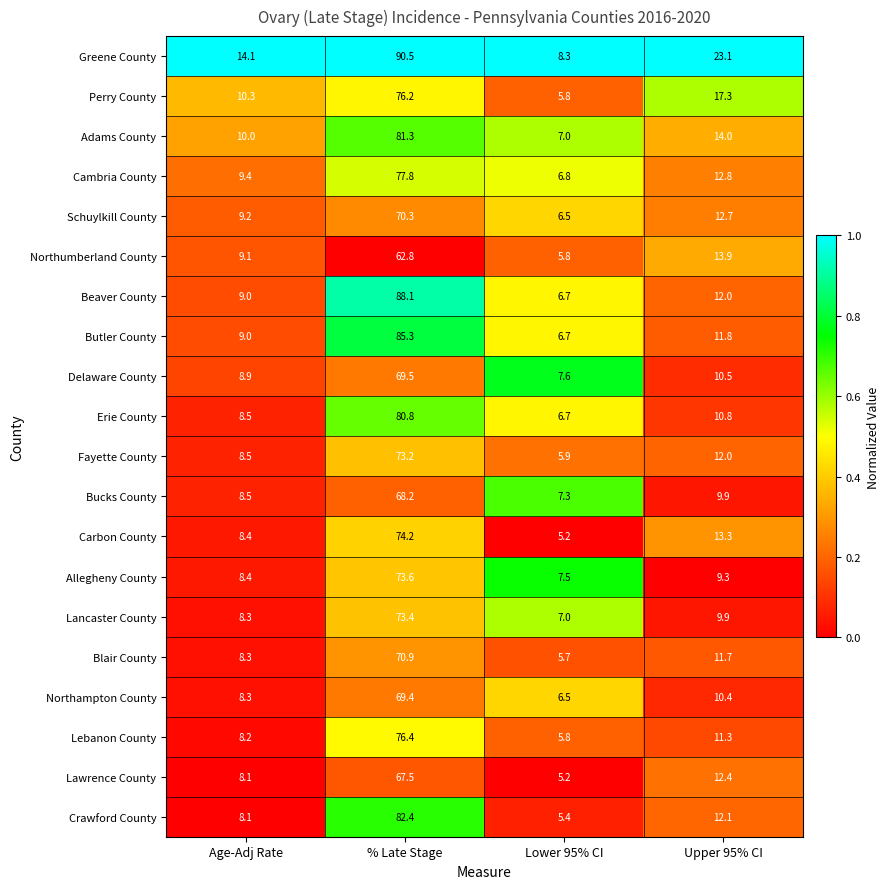

Rank the series by their maximum value, from highest to lowest.

Greene County, Beaver County, Butler County, Crawford County, Adams County, Erie County, Cambria County, Lebanon County, Perry County, Carbon County, Allegheny County, Lancaster County, Fayette County, Blair County, Schuylkill County, Delaware County, Northampton County, Bucks County, Lawrence County, Northumberland County